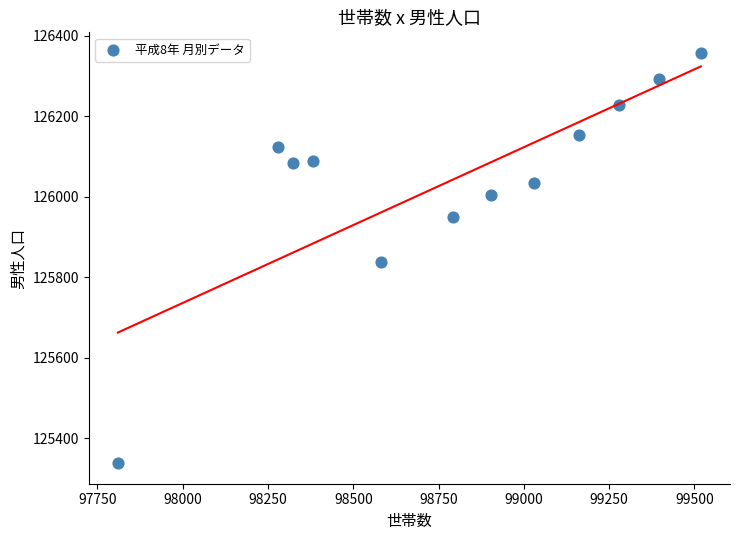

What is the average Y value?

126042